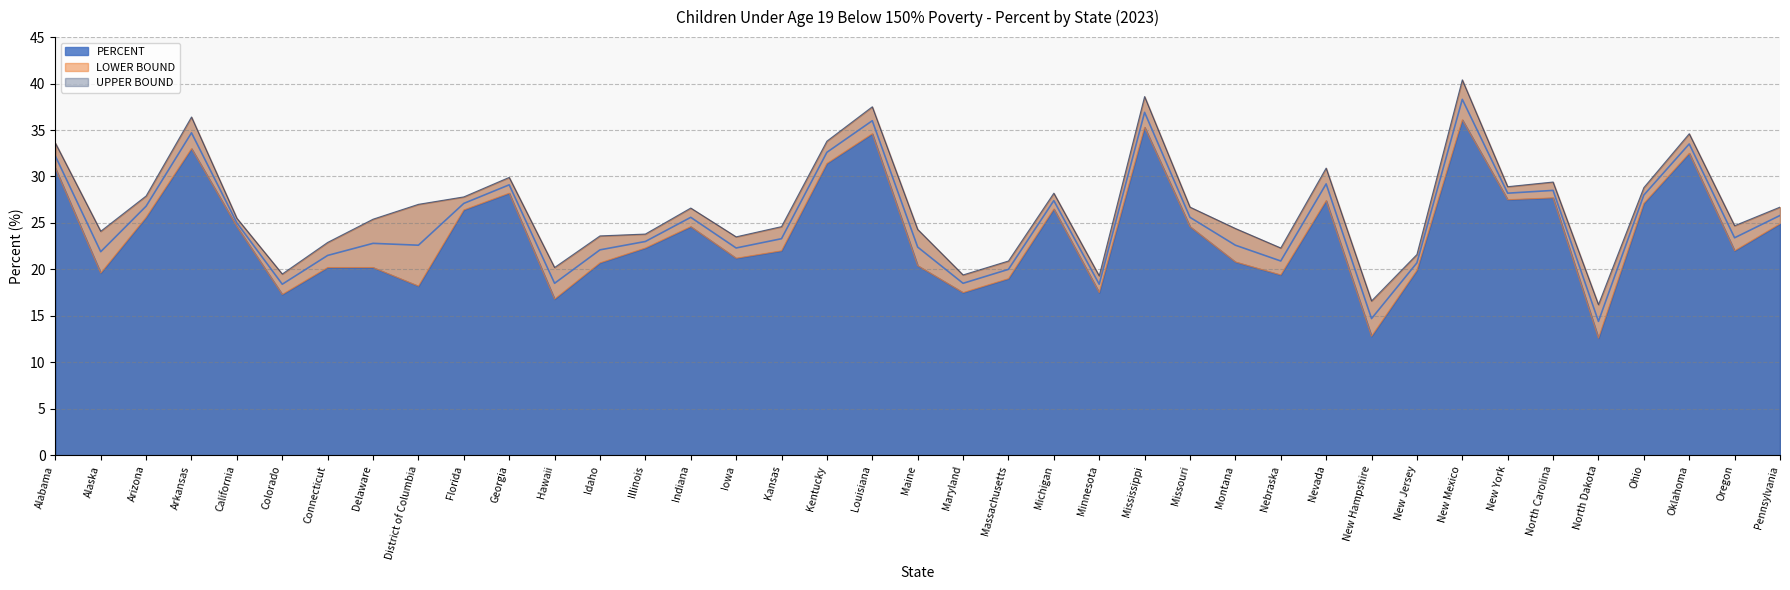

The value of LOWER BOUND at Pennsylvania is 44.1. True or false?

False